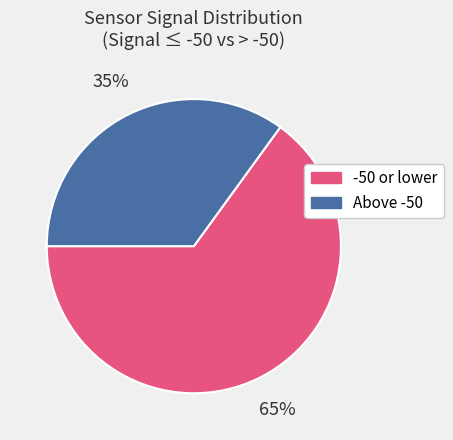

To the nearest percent, what portion does -50 or lower represent?

65%